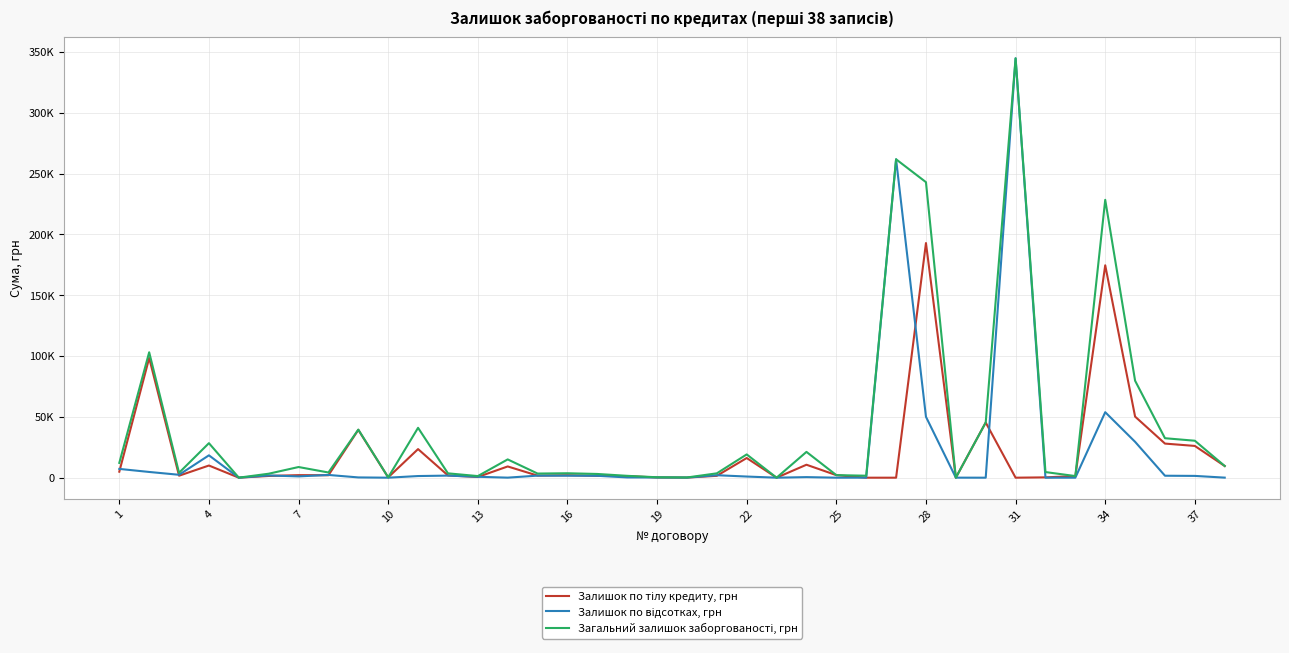

What is the average value of the Загальний залишок заборгованості, грн series?

42252.2